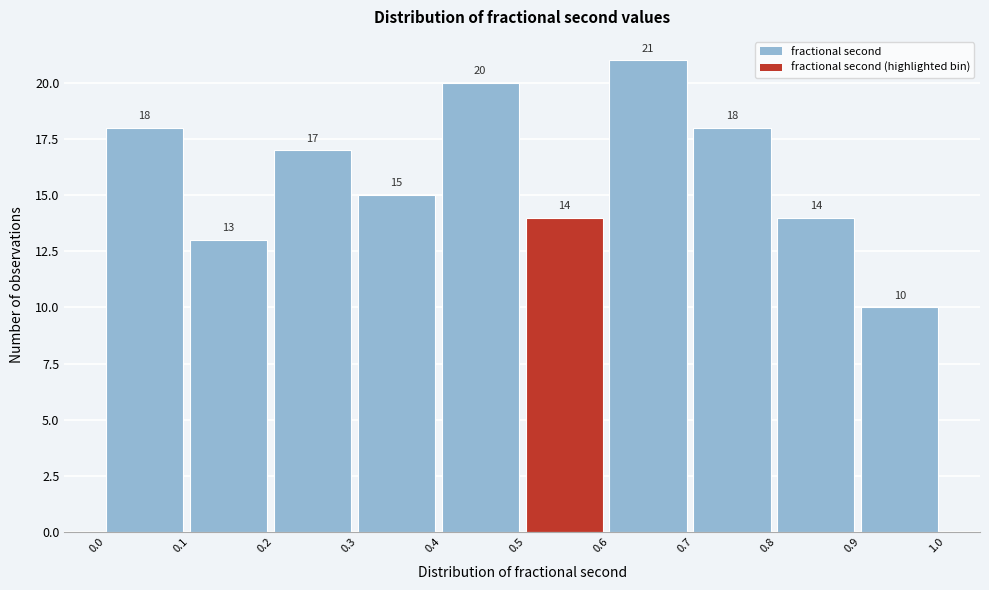

Reading left to right, list every bar in this chart as the range it spans on the x-axis followed by its height.

0.0 to 0.1: 18
0.1 to 0.2: 13
0.2 to 0.3: 17
0.3 to 0.4: 15
0.4 to 0.5: 20
0.5 to 0.6: 14
0.6 to 0.7: 21
0.7 to 0.8: 18
0.8 to 0.9: 14
0.9 to 1.0: 10